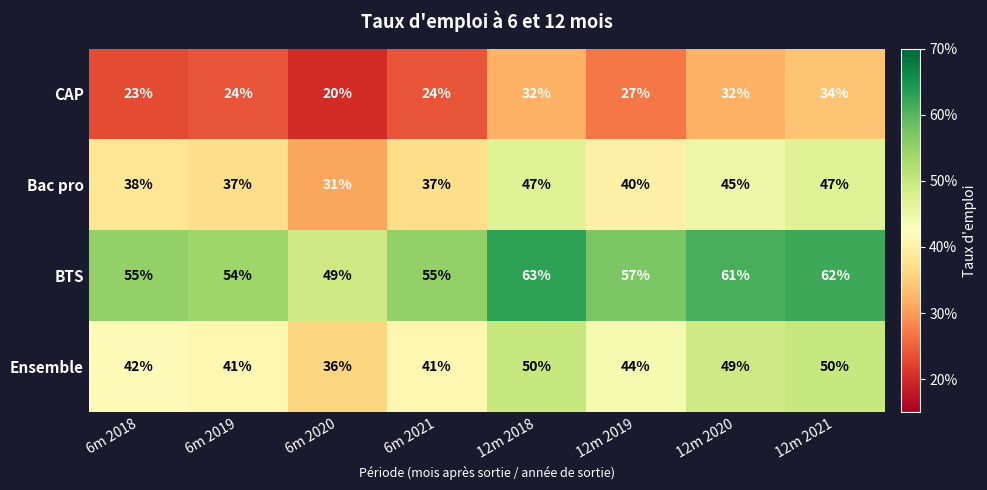

What is the greatest value displayed?

63